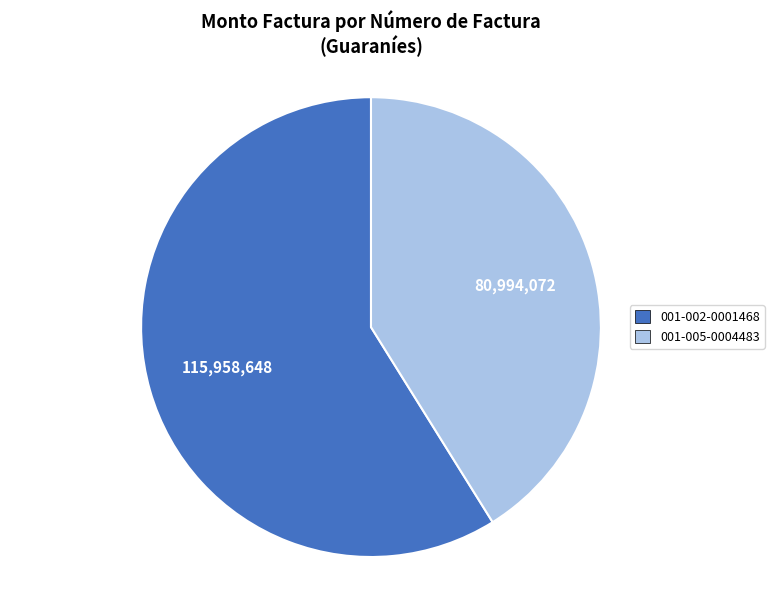

Between 001-002-0001468 and 001-005-0004483, which is larger?

001-002-0001468